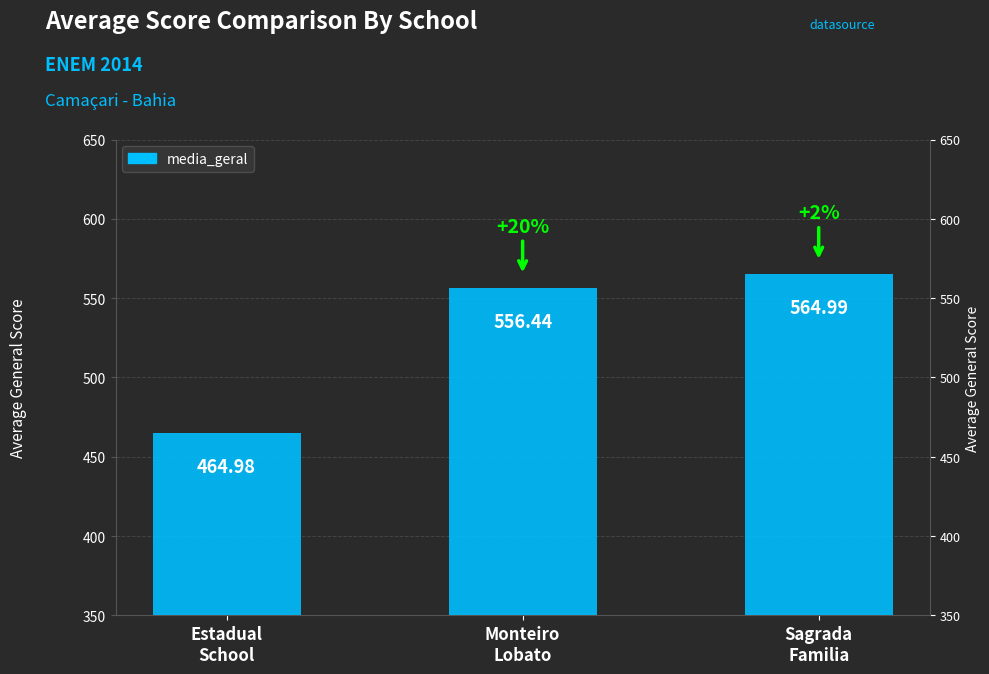

What is the average value?

528.8